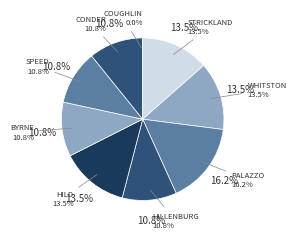

How many segments does this pie chart have?

9